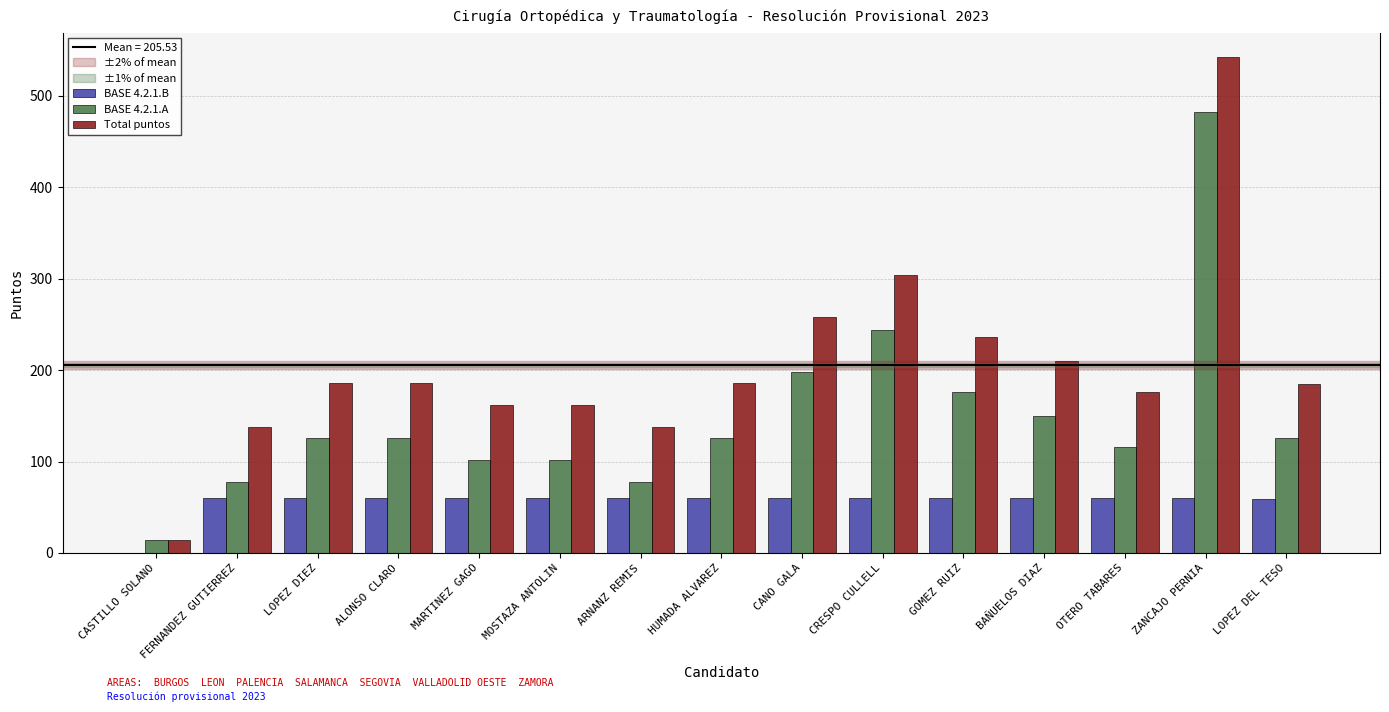

The Total puntos series shows 236 at GOMEZ RUIZ. True or false?

True